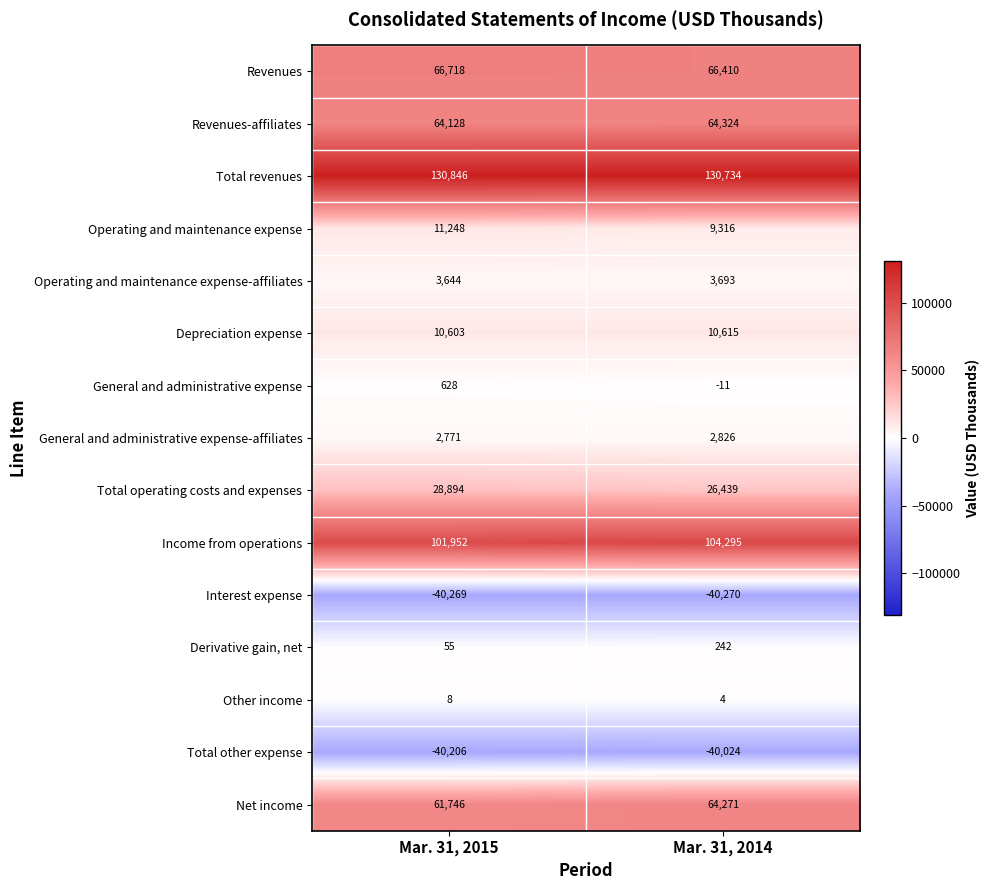

The Total operating costs and expenses series shows 49064 at Mar. 31, 2015. True or false?

False